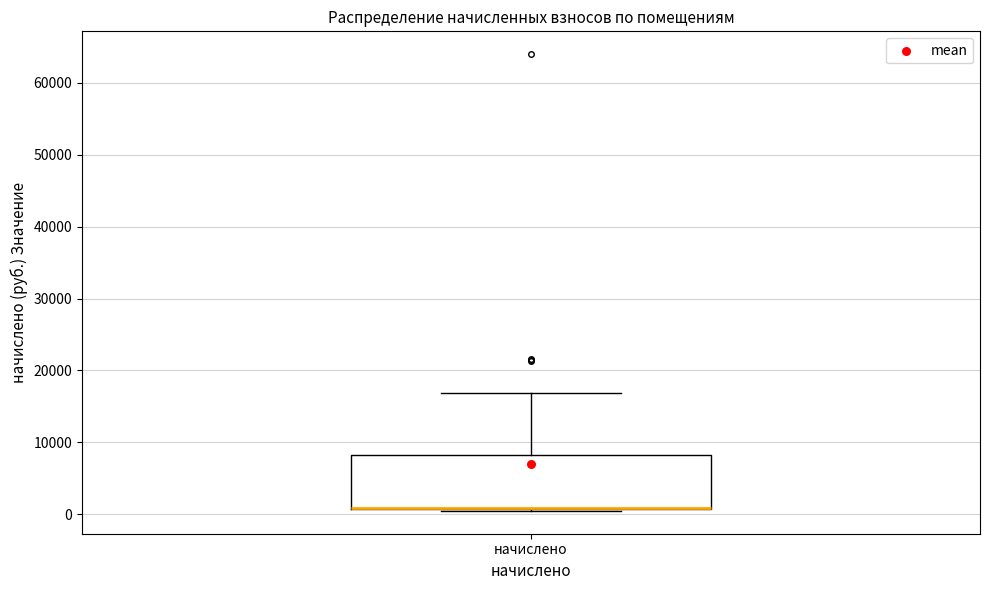

Where is the upper edge of the box for начислено on the y-axis? The values are not printed on the chart, so give them approximately, as read against the axis.

8000